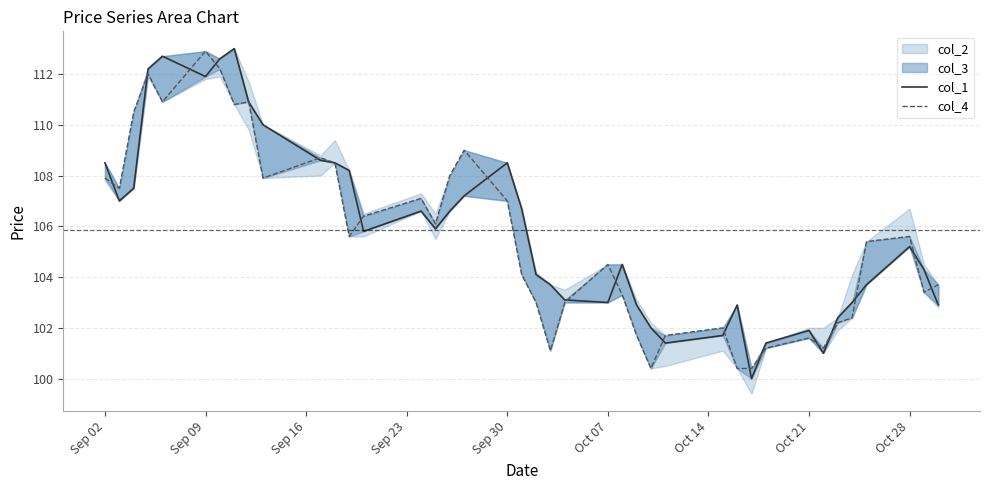

The col_1 series shows 180.7 at Oct 28. True or false?

False